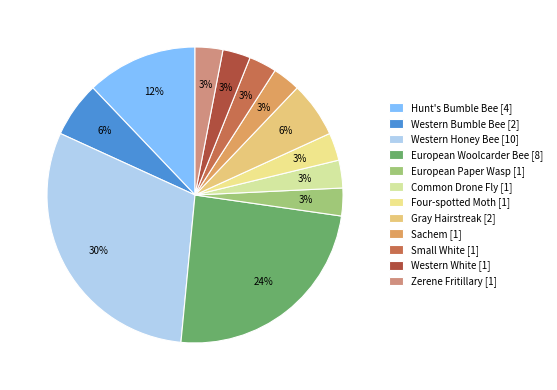

Which category has the smallest portion of the pie?

European Paper Wasp